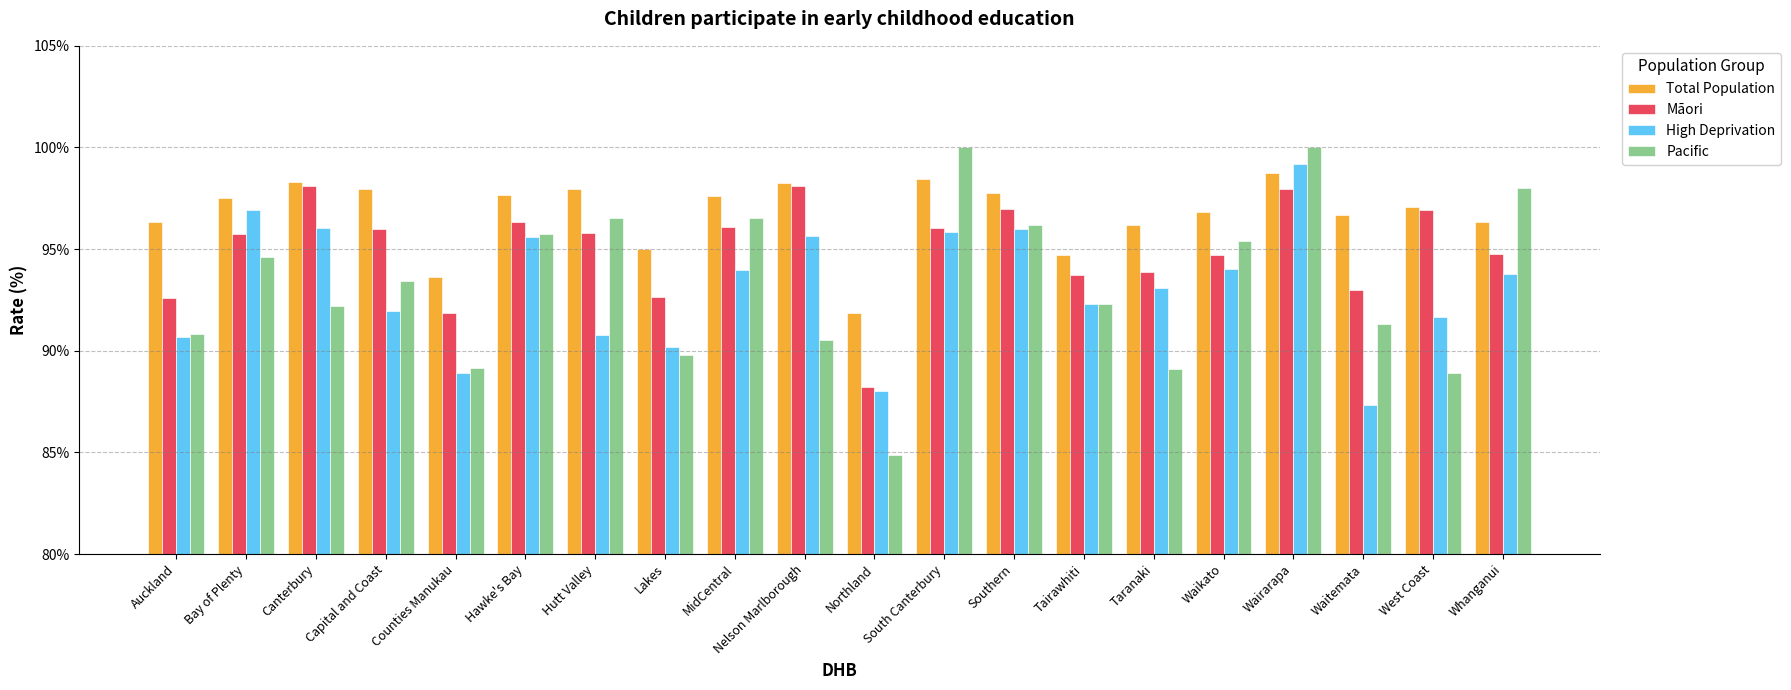

Are the bars grouped side by side (vs. stacked)?

Yes